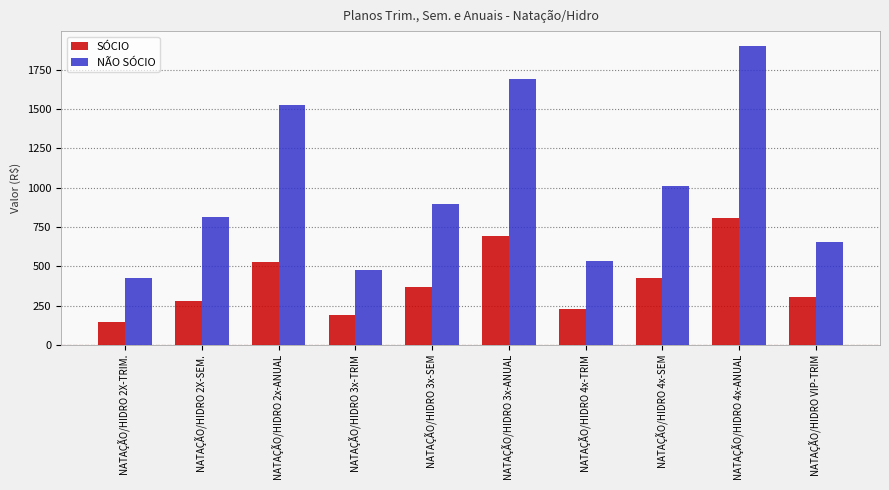

Is the value of SÓCIO at NATAÇÃO/HIDRO 2X-SEM. greater than the value of NÃO SÓCIO at NATAÇÃO/HIDRO 2x-ANUAL?

No